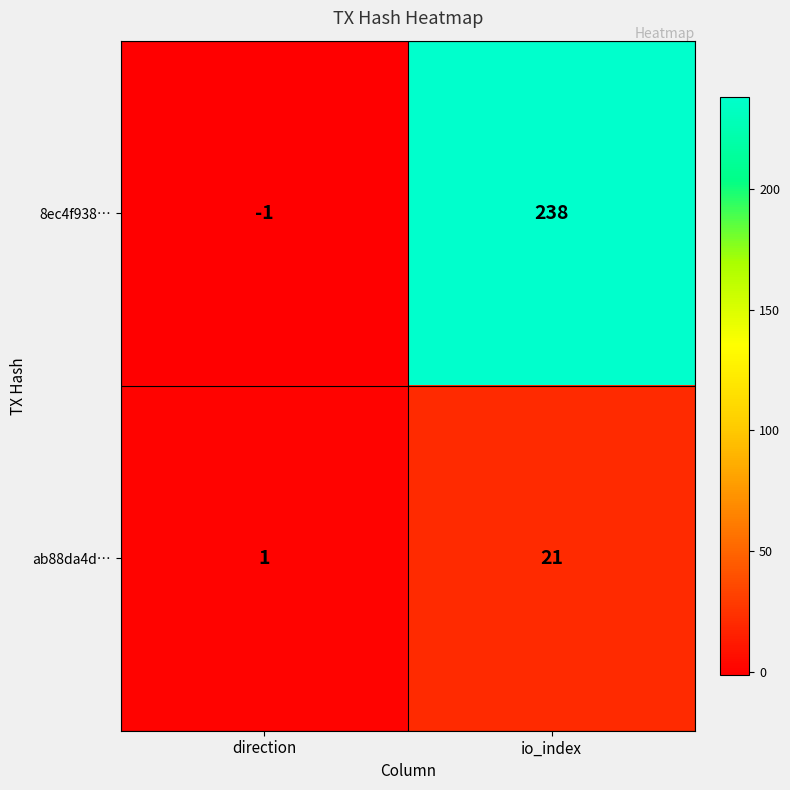

At which category does the chart reach its minimum across all series?

direction